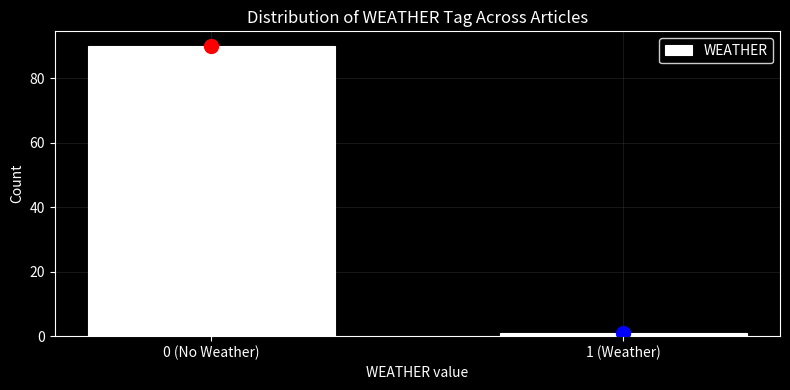

Reading right to left, transcribe all the data shown in this chart.

1	90